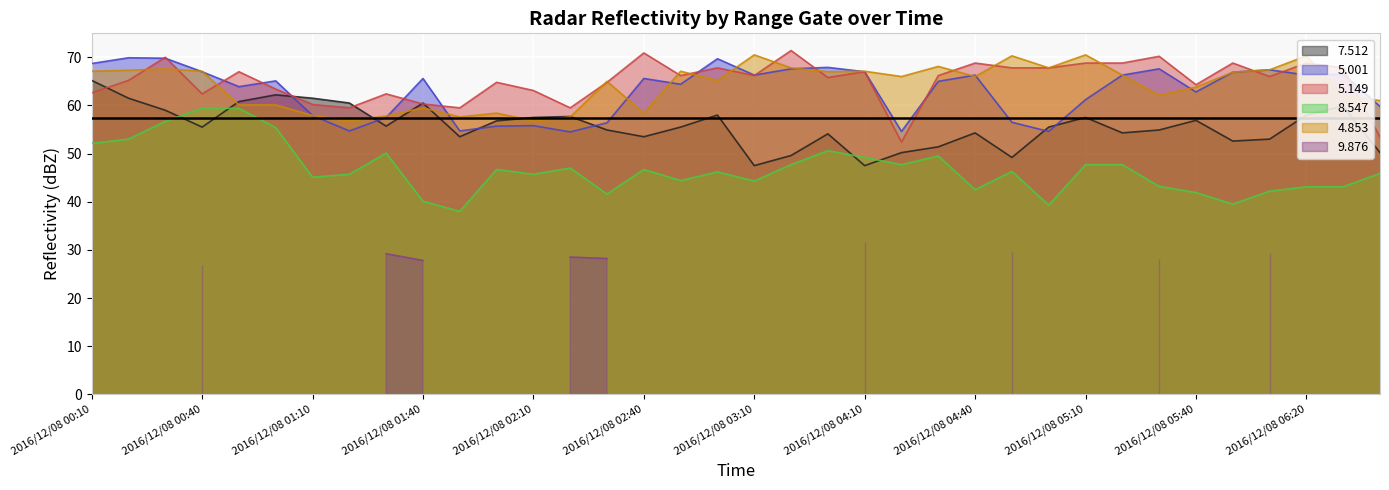

What is the label of the 21st point from the right?

2016/12/08 02:40